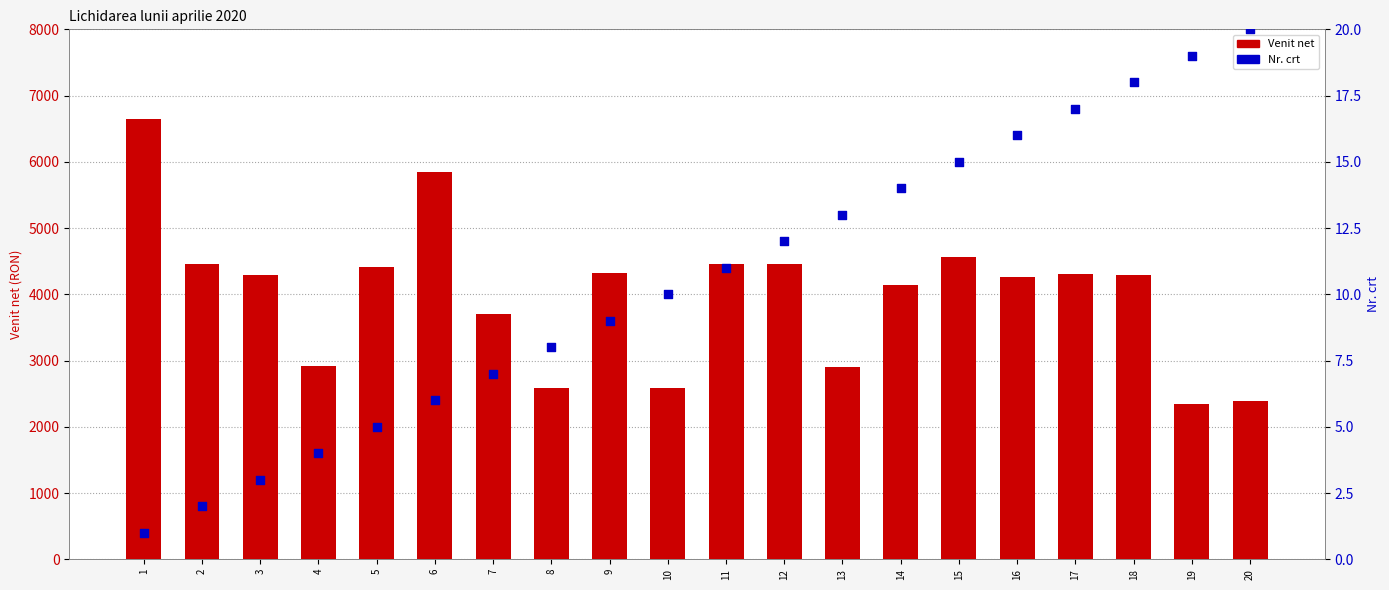

What are all the series names shown in the legend?

Venit net, Nr. crt